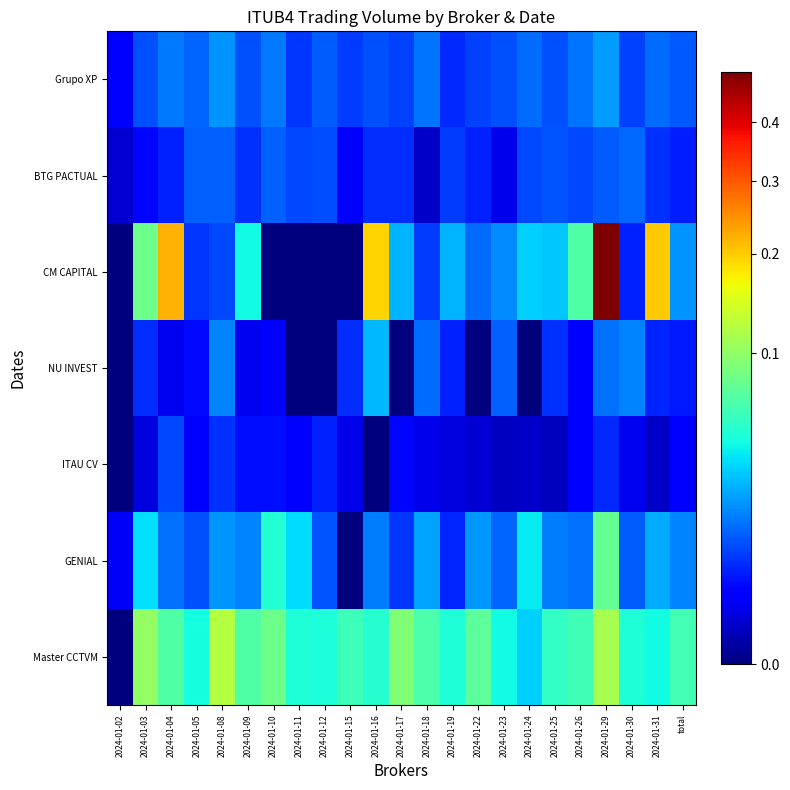

Reading left to right, extract all data points from this chart.

Grupo XP: 2024-01-02=0.0	2024-01-03=0.0	2024-01-04=0.0	2024-01-05=0.0	2024-01-08=0.0	2024-01-09=0.0	2024-01-10=0.0	2024-01-11=0.0	2024-01-12=0.0	2024-01-15=0.0	2024-01-16=0.0	2024-01-17=0.0	2024-01-18=0.0	2024-01-19=0.0	2024-01-22=0.0	2024-01-23=0.0	2024-01-24=0.0	2024-01-25=0.0	2024-01-26=0.0	2024-01-29=0.0	2024-01-30=0.0	2024-01-31=0.0	total=0.0
BTG PACTUAL: 2024-01-02=0.0	2024-01-03=0.0	2024-01-04=0.0	2024-01-05=0.0	2024-01-08=0.0	2024-01-09=0.0	2024-01-10=0.0	2024-01-11=0.0	2024-01-12=0.0	2024-01-15=0.0	2024-01-16=0.0	2024-01-17=0.0	2024-01-18=0.0	2024-01-19=0.0	2024-01-22=0.0	2024-01-23=0.0	2024-01-24=0.0	2024-01-25=0.0	2024-01-26=0.0	2024-01-29=0.0	2024-01-30=0.0	2024-01-31=0.0	total=0.0
CM CAPITAL: 2024-01-02=0.0	2024-01-03=0.1	2024-01-04=0.2	2024-01-05=0.0	2024-01-08=0.0	2024-01-09=0.0	2024-01-10=0.0	2024-01-11=0.0	2024-01-12=0.0	2024-01-15=0.0	2024-01-16=0.2	2024-01-17=0.0	2024-01-18=0.0	2024-01-19=0.0	2024-01-22=0.0	2024-01-23=0.0	2024-01-24=0.0	2024-01-25=0.0	2024-01-26=0.1	2024-01-29=0.5	2024-01-30=0.0	2024-01-31=0.2	total=0.0
NU INVEST: 2024-01-02=0.0	2024-01-03=0.0	2024-01-04=0.0	2024-01-05=0.0	2024-01-08=0.0	2024-01-09=0.0	2024-01-10=0.0	2024-01-11=0.0	2024-01-12=0.0	2024-01-15=0.0	2024-01-16=0.0	2024-01-17=0.0	2024-01-18=0.0	2024-01-19=0.0	2024-01-22=0.0	2024-01-23=0.0	2024-01-24=0.0	2024-01-25=0.0	2024-01-26=0.0	2024-01-29=0.0	2024-01-30=0.0	2024-01-31=0.0	total=0.0
ITAU CV: 2024-01-02=0.0	2024-01-03=0.0	2024-01-04=0.0	2024-01-05=0.0	2024-01-08=0.0	2024-01-09=0.0	2024-01-10=0.0	2024-01-11=0.0	2024-01-12=0.0	2024-01-15=0.0	2024-01-16=0.0	2024-01-17=0.0	2024-01-18=0.0	2024-01-19=0.0	2024-01-22=0.0	2024-01-23=0.0	2024-01-24=0.0	2024-01-25=0.0	2024-01-26=0.0	2024-01-29=0.0	2024-01-30=0.0	2024-01-31=0.0	total=0.0
GENIAL: 2024-01-02=0.0	2024-01-03=0.0	2024-01-04=0.0	2024-01-05=0.0	2024-01-08=0.0	2024-01-09=0.0	2024-01-10=0.0	2024-01-11=0.0	2024-01-12=0.0	2024-01-15=0.0	2024-01-16=0.0	2024-01-17=0.0	2024-01-18=0.0	2024-01-19=0.0	2024-01-22=0.0	2024-01-23=0.0	2024-01-24=0.0	2024-01-25=0.0	2024-01-26=0.0	2024-01-29=0.1	2024-01-30=0.0	2024-01-31=0.0	total=0.0
Master CCTVM: 2024-01-02=0.0	2024-01-03=0.1	2024-01-04=0.1	2024-01-05=0.0	2024-01-08=0.1	2024-01-09=0.1	2024-01-10=0.1	2024-01-11=0.0	2024-01-12=0.0	2024-01-15=0.1	2024-01-16=0.0	2024-01-17=0.1	2024-01-18=0.1	2024-01-19=0.0	2024-01-22=0.1	2024-01-23=0.0	2024-01-24=0.0	2024-01-25=0.1	2024-01-26=0.1	2024-01-29=0.1	2024-01-30=0.0	2024-01-31=0.0	total=0.1